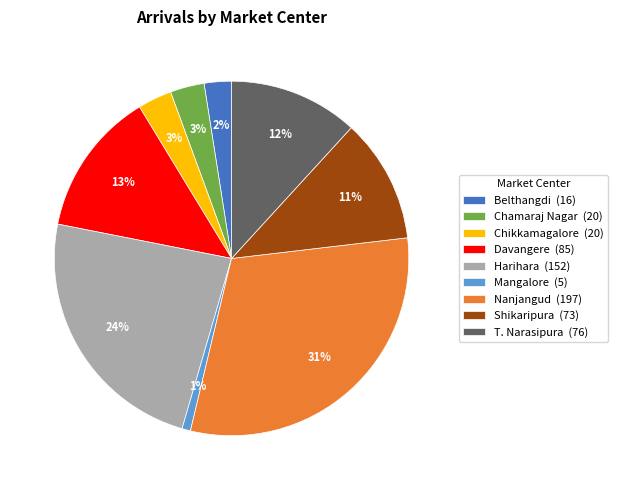

How many slices are in this pie chart?

9